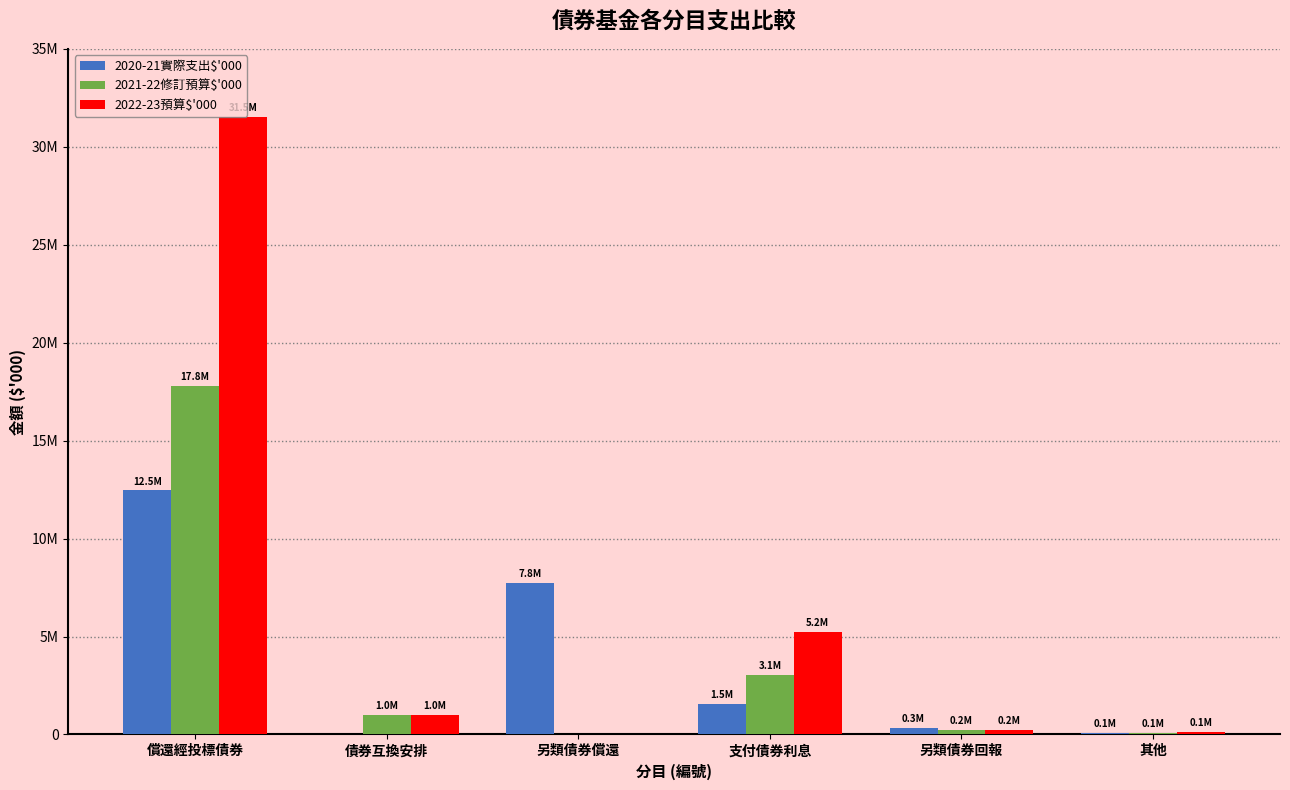

Reading right to left, list all the values displayed in this chart.

2020-21實際支出$'000: 其他=60807	另類債券回報=316207	支付債券利息=1545815	另類債券償還=7753000	債券互換安排=0	償還經投標債券=12455820
2021-22修訂預算$'000: 其他=98470	另類債券回報=244042	支付債券利息=3054388	另類債券償還=0	債券互換安排=1000000	償還經投標債券=17802098
2022-23預算$'000: 其他=119036	另類債券回報=244296	支付債券利息=5237822	另類債券償還=0	債券互換安排=1000000	償還經投標債券=31503867